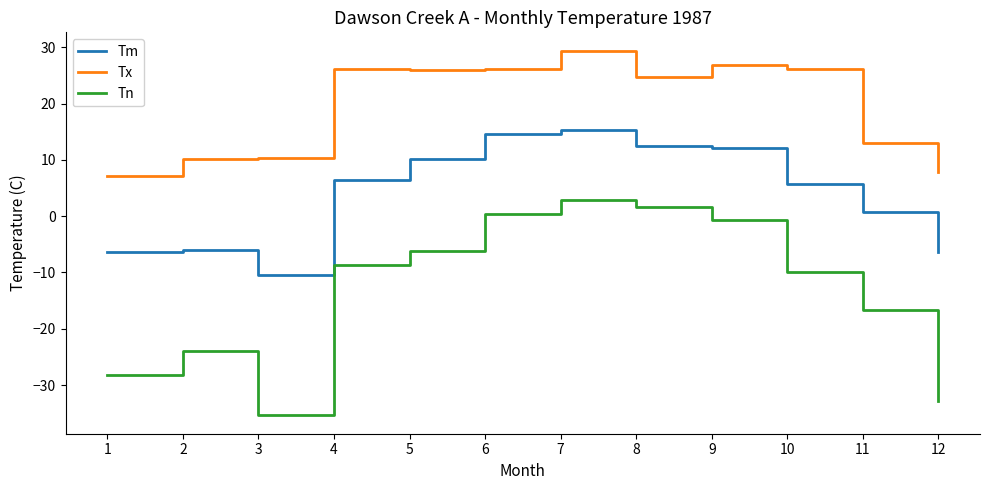

At which category does Tn reach its first local valley?

3